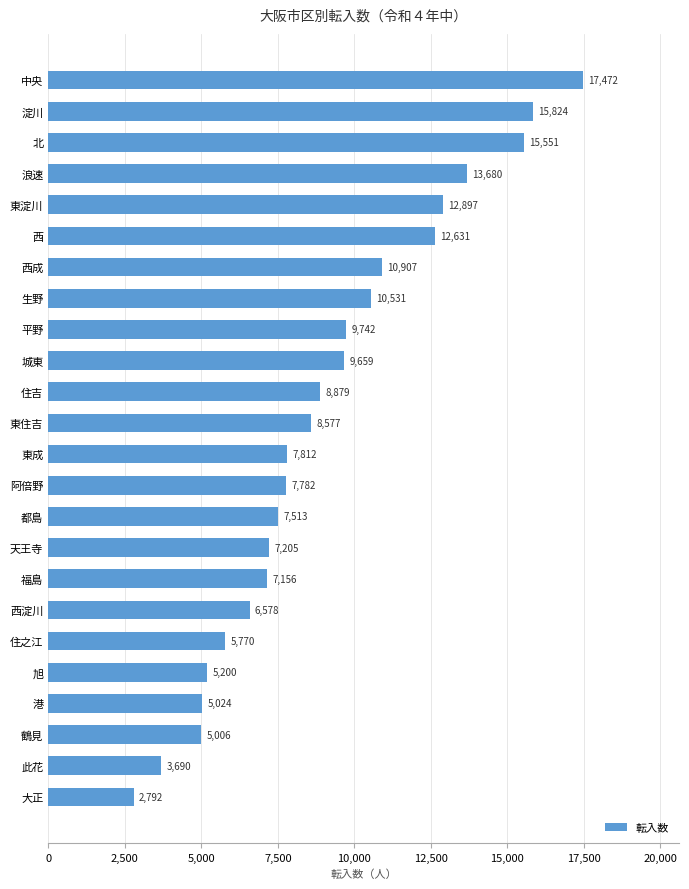

What is the difference between the maximum and minimum values?

14680